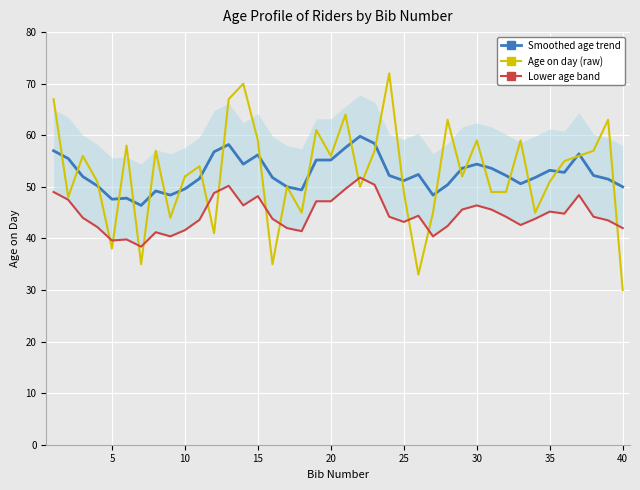

What is the lowest value of the Age on day (raw) series?

30.0